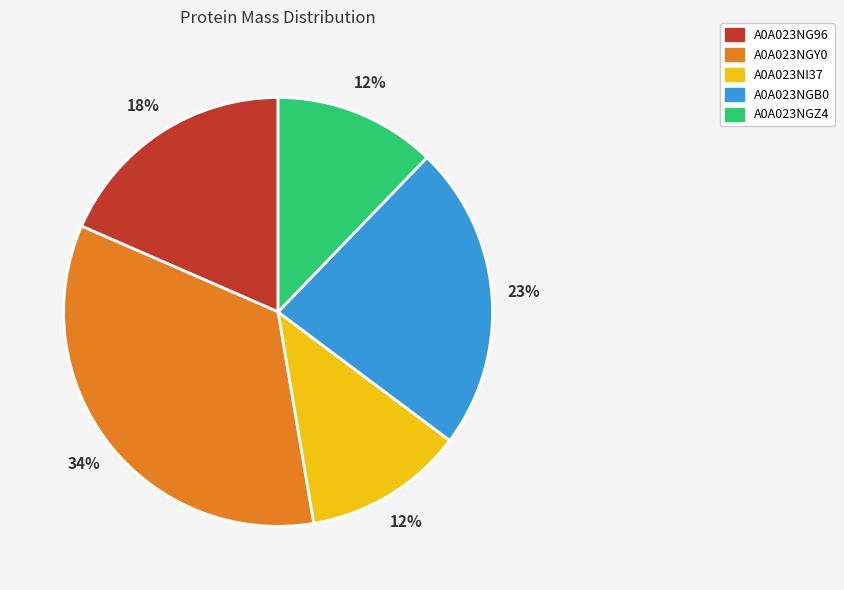

Is it true that A0A023NG96 is 10% of the pie?

False